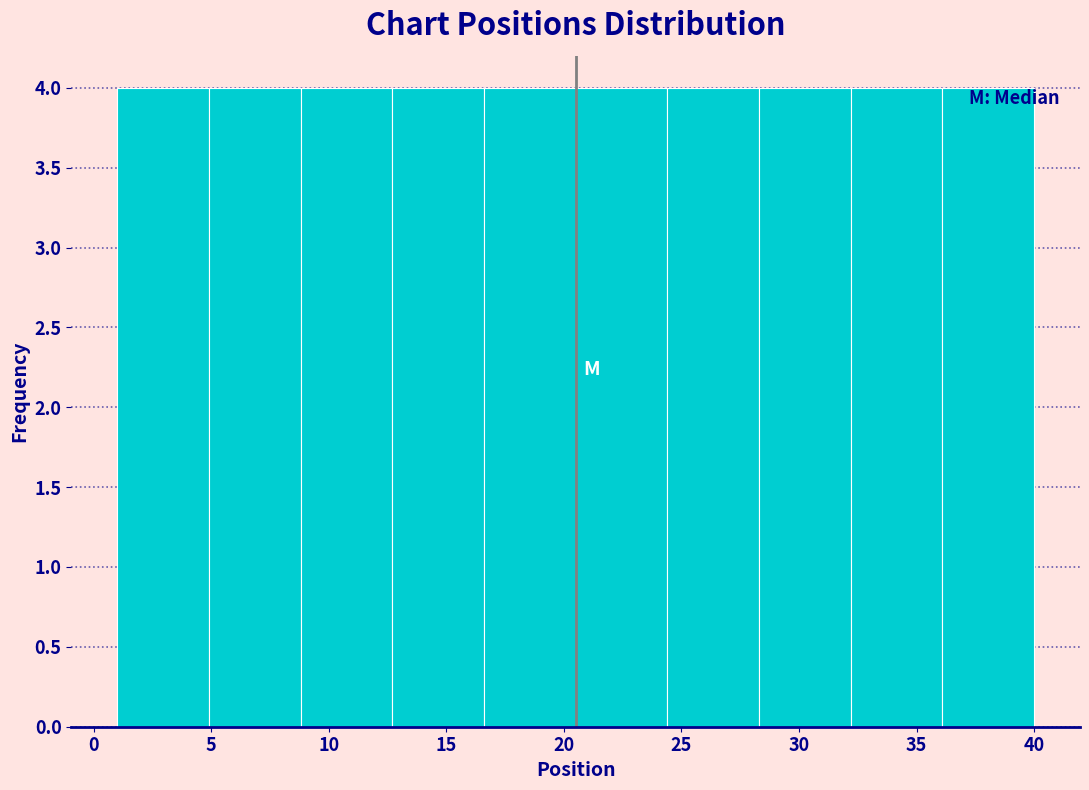

Reading left to right, list every bar in this chart as the range it spans on the x-axis followed by its height. Neither the bar edges nor the heights are printed on the chart, so give them approximately, as read against the axes.

1.0 to 4.9: 4
4.9 to 8.8: 4
8.8 to 12.7: 4
12.7 to 16.6: 4
16.6 to 20.5: 4
20.5 to 24.4: 4
24.4 to 28.3: 4
28.3 to 32.2: 4
32.2 to 36.1: 4
36.1 to 40.0: 4